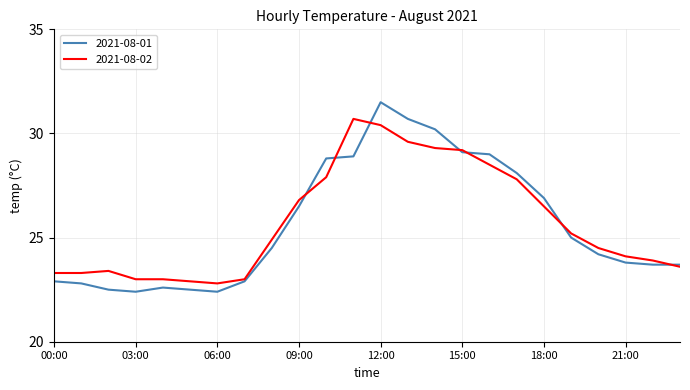

Which series has the widest spread of values?

2021-08-01